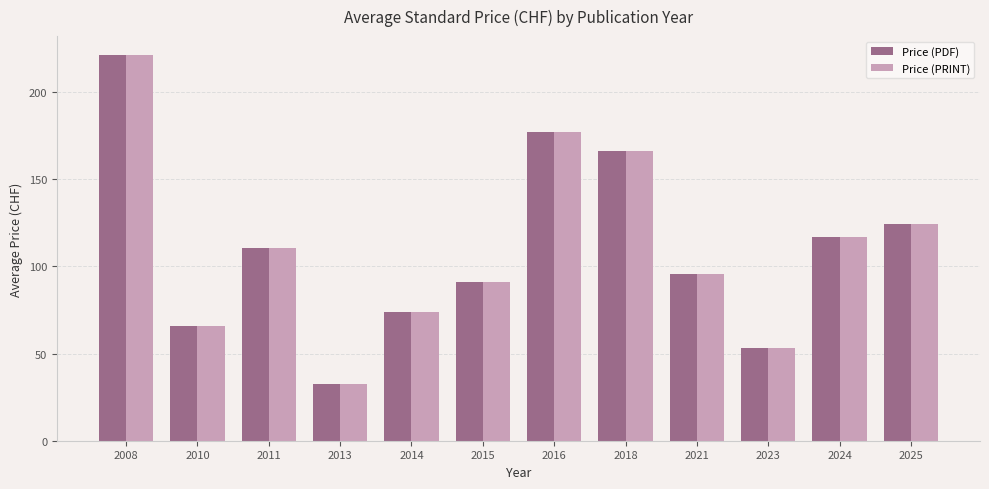

Is it true that Price (PRINT) equals 66.0 at 2010?

True